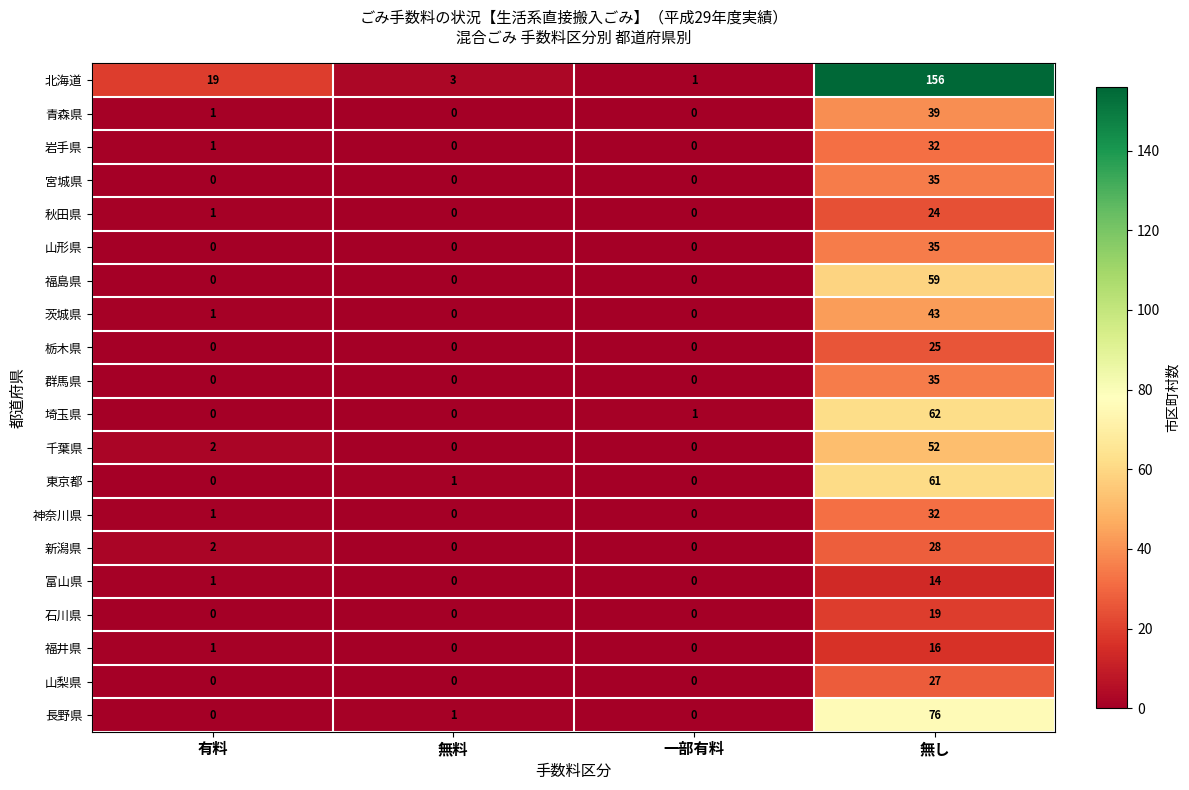

Between 一部有料 and 無し, which series saw the biggest shift?

北海道